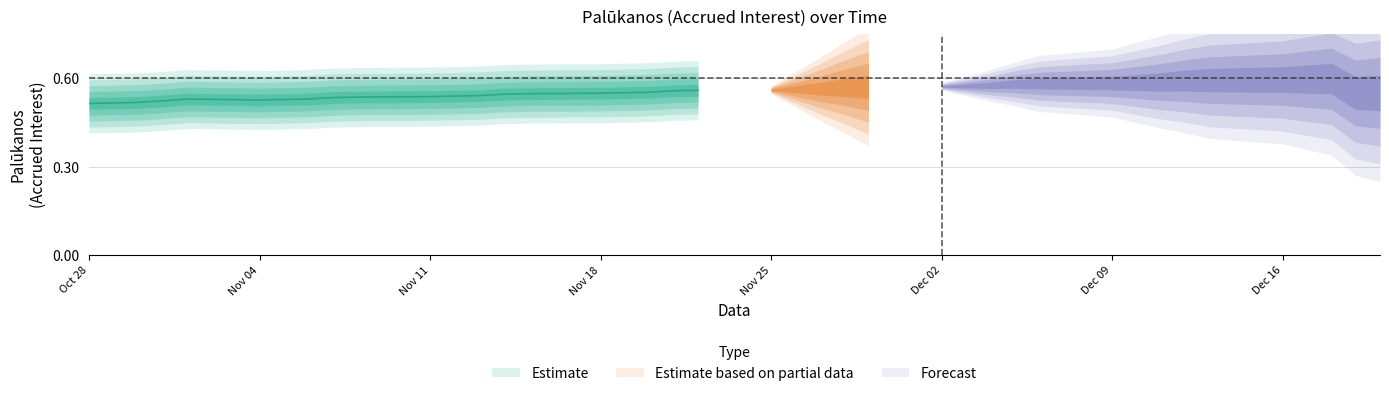

Is this an area chart (filled region under the line)?

No